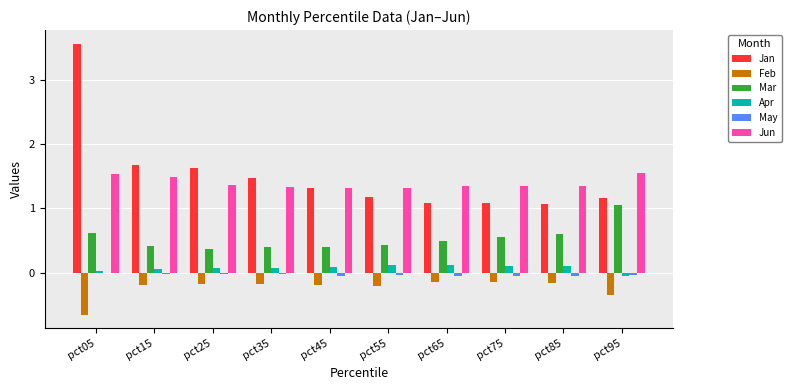

What is the approximate value of Jan at pct55?

1.2